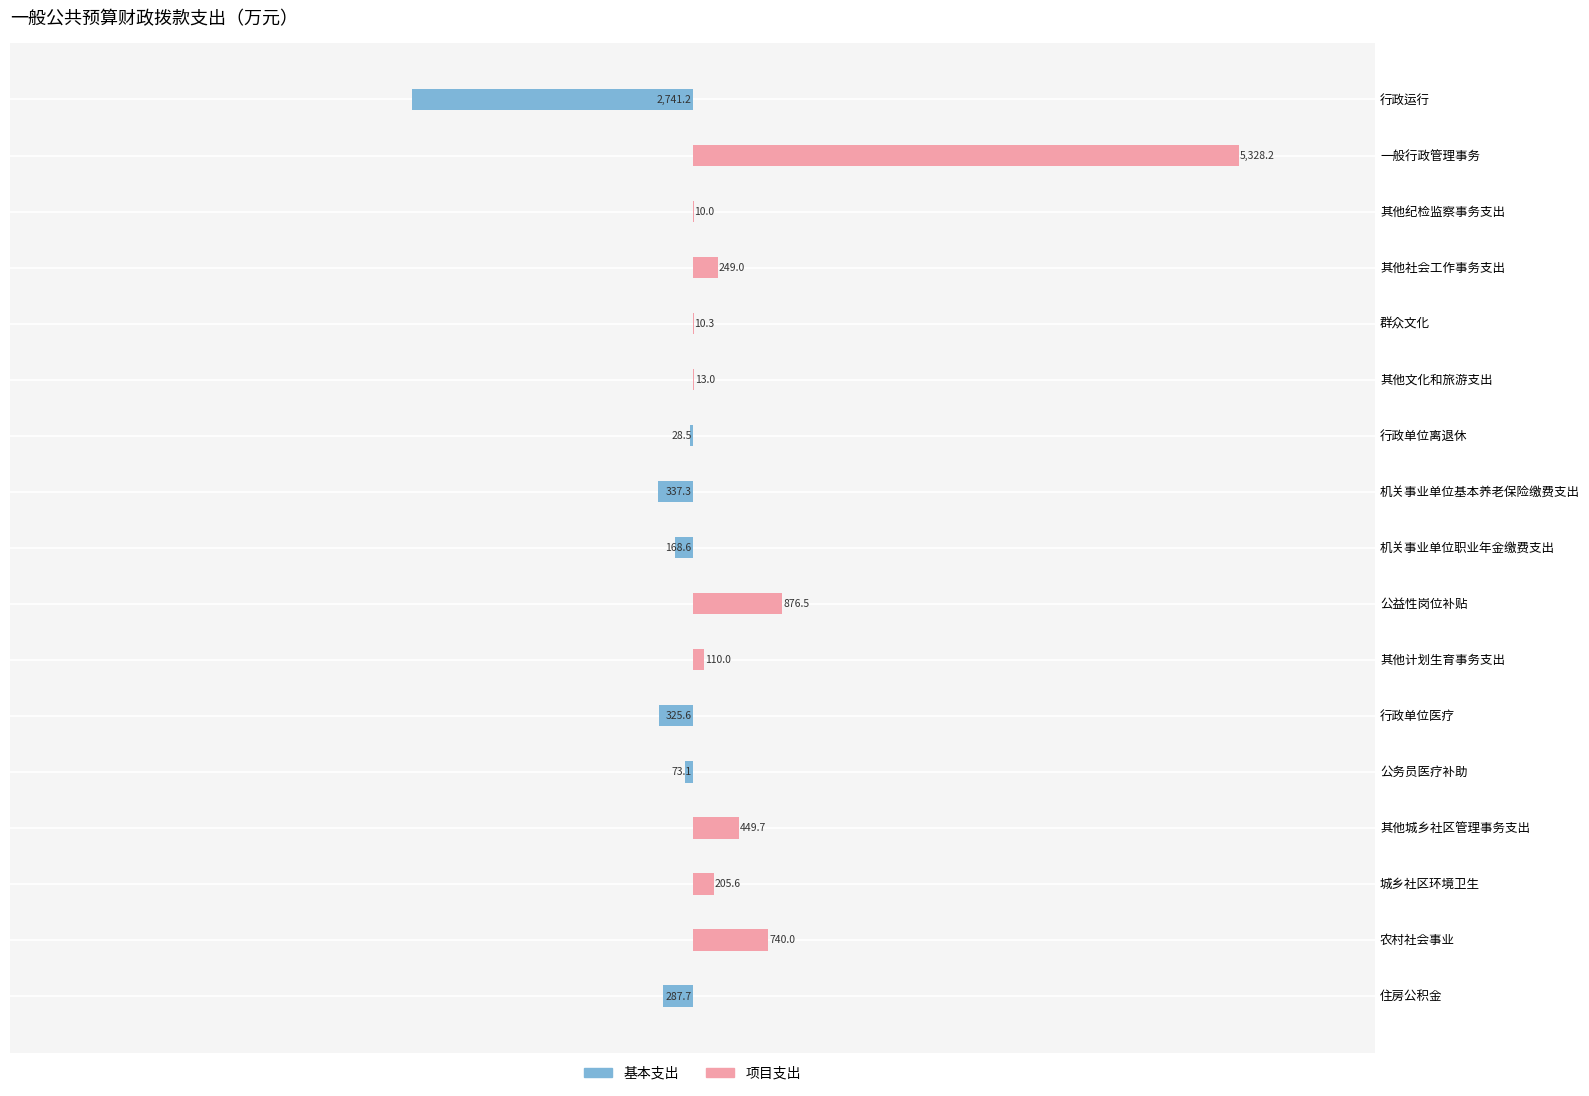

Where is 项目支出 nearest to the value 2664?

公益性岗位补贴